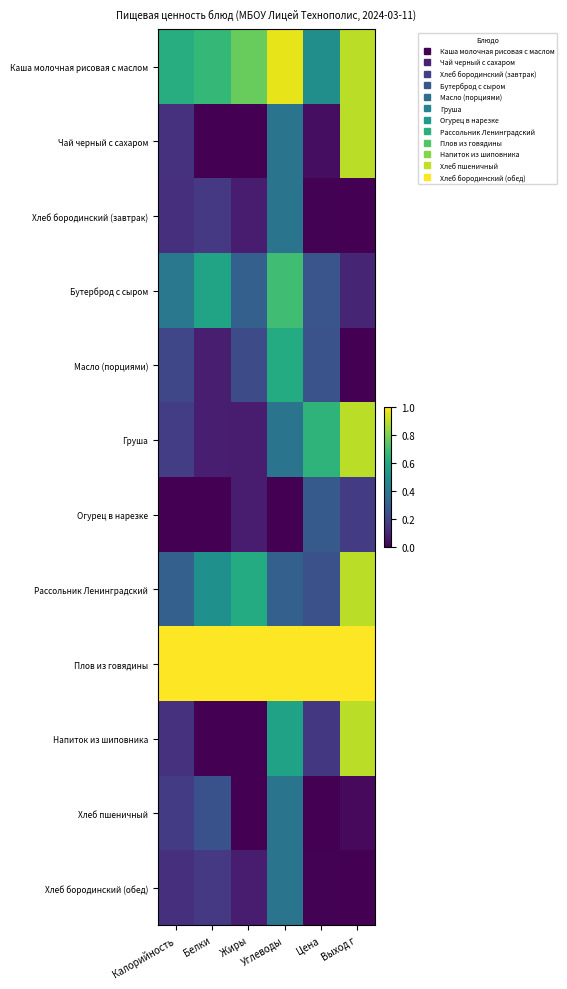

How many categories are shown in the chart?

6